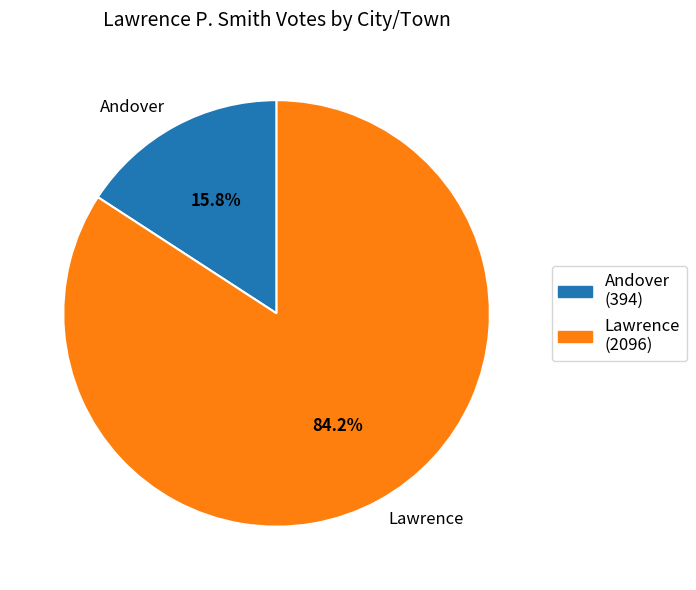

To the nearest percent, what portion does Lawrence represent?

84%